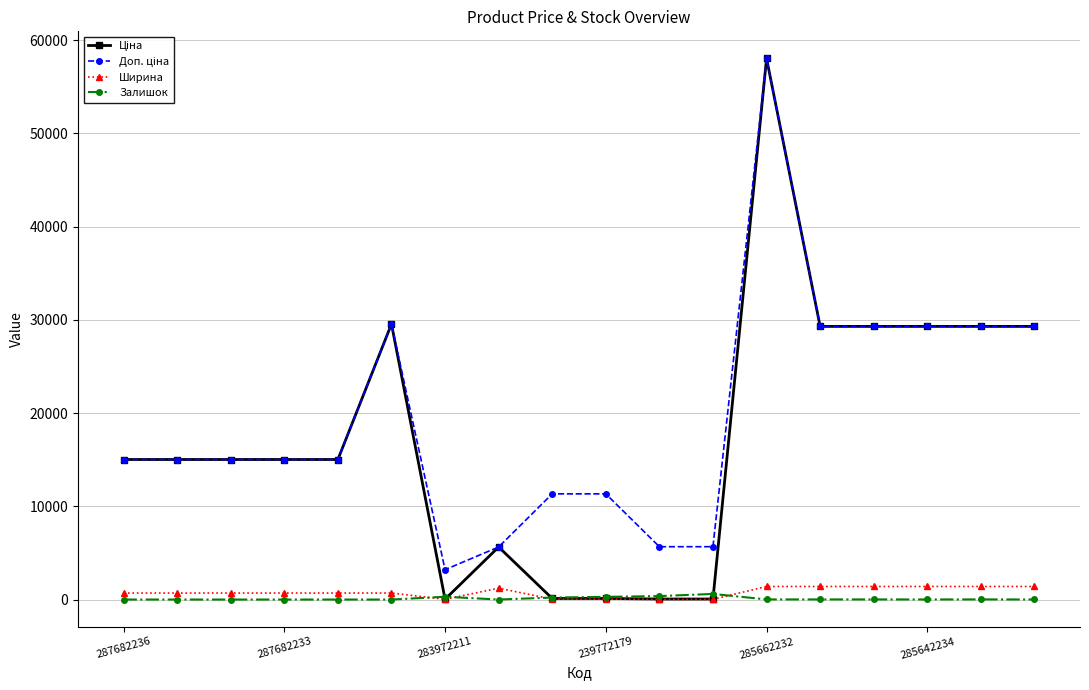

At how many categories does at least one series exceed 16516?

7